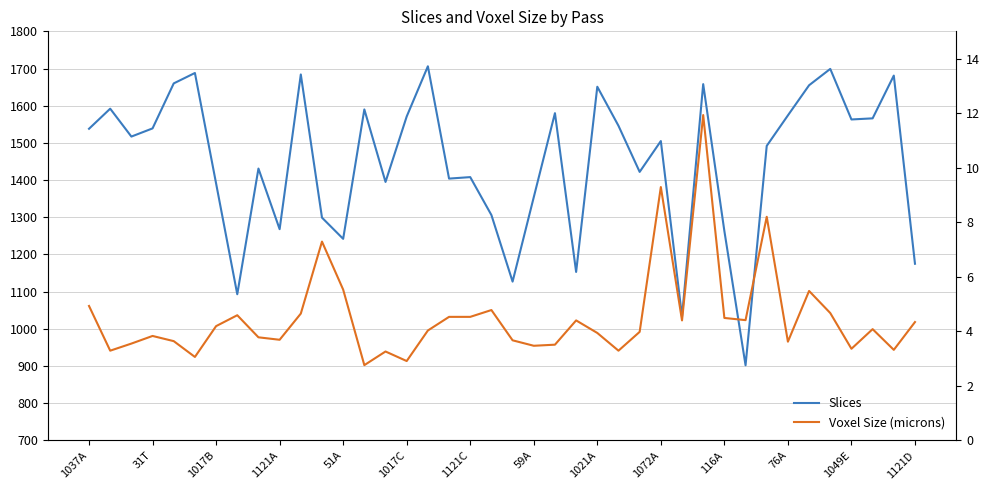

What are all the series names shown in the legend?

Slices, Voxel Size (microns)